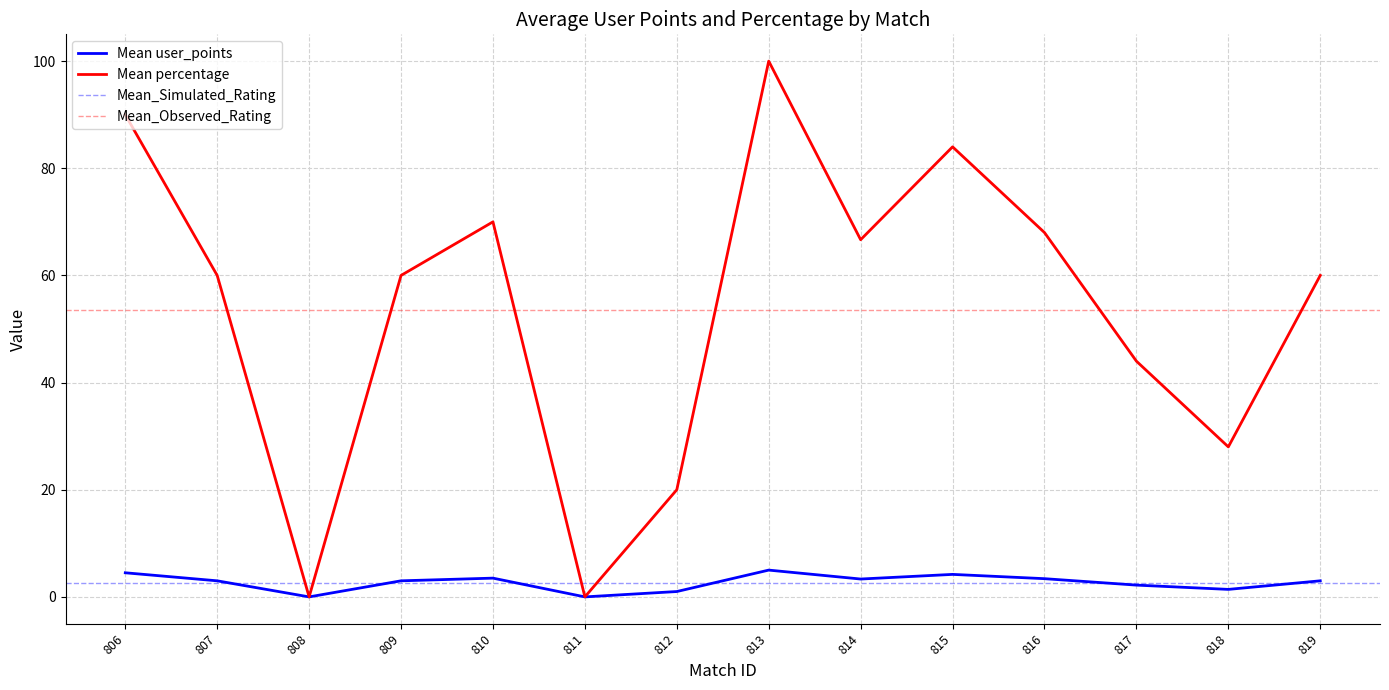

What is the maximum value for Mean user_points?

5.0